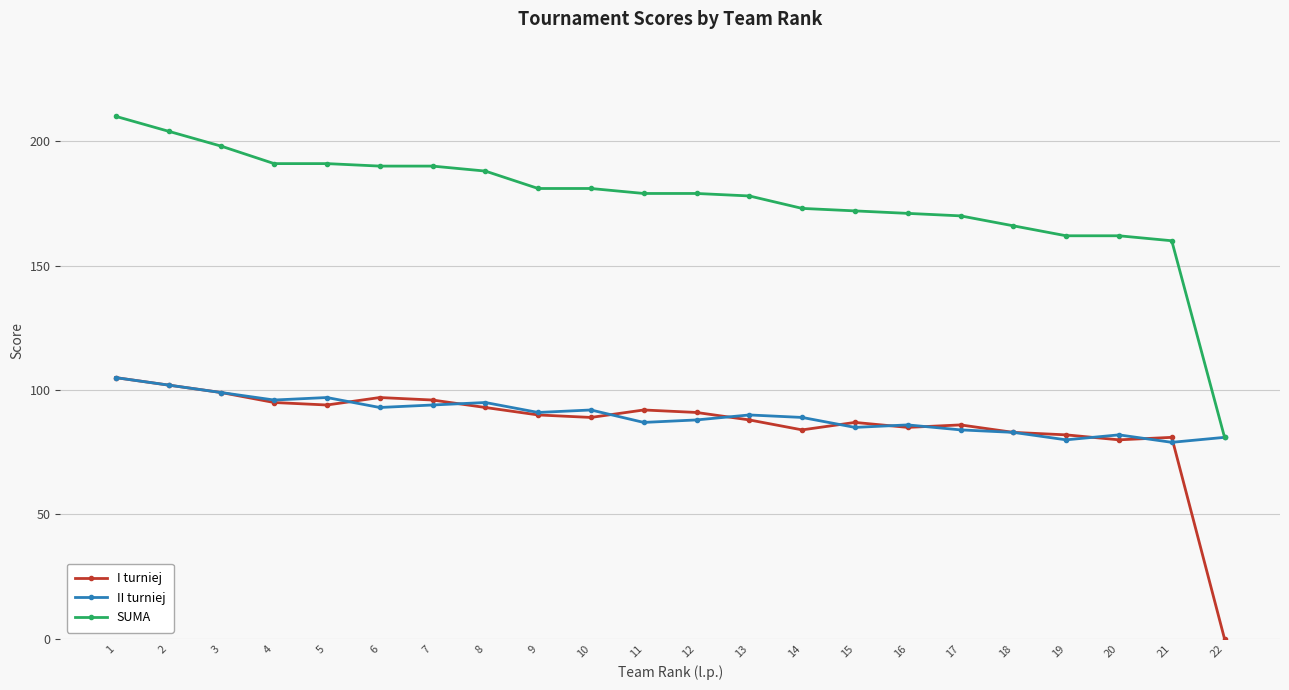

What is the value of the I turniej point at the 17th from the left?

86